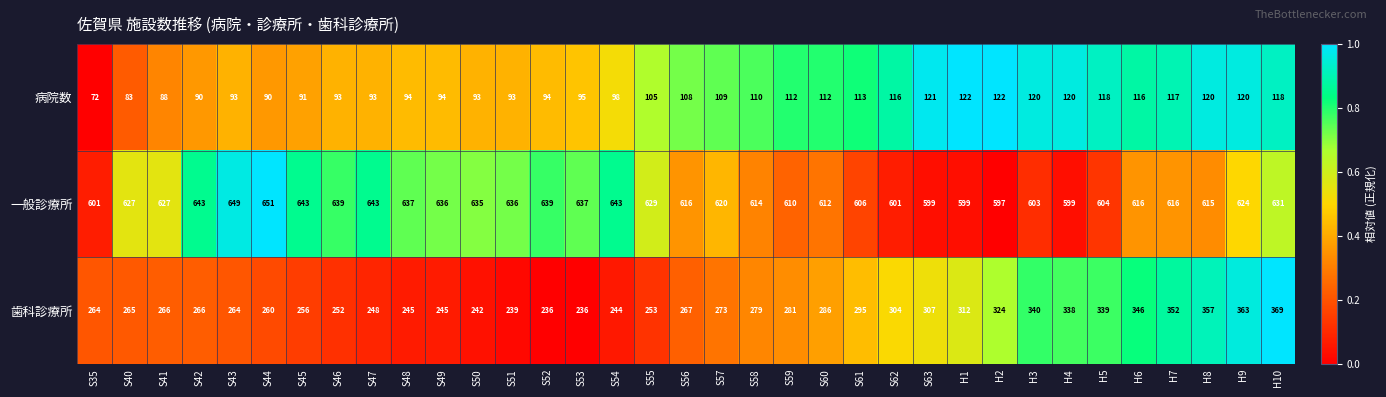

Is it true that 歯科診療所 equals 68 at H3?

False